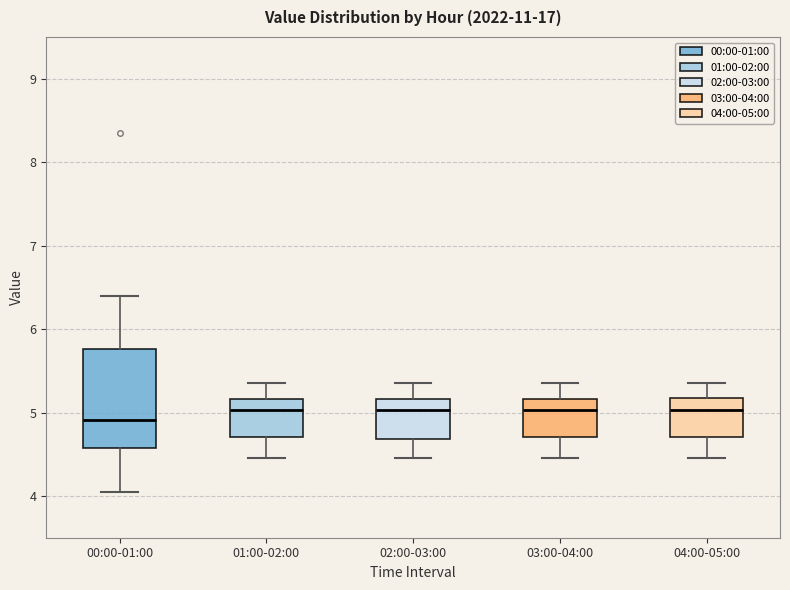

Reading left to right, transcribe this box plot: for each box, give where its median line is, the range the box spans, and where its two whiskers end, as read against the y-axis. The values are not printed on the chart, so give them approximately, as read against the axis.

00:00-01:00: median 4.9, box 4.6 to 5.8, whiskers 4.1 to 6.4
01:00-02:00: median 5.0, box 4.7 to 5.2, whiskers 4.5 to 5.4
02:00-03:00: median 5.0, box 4.7 to 5.2, whiskers 4.5 to 5.4
03:00-04:00: median 5.0, box 4.7 to 5.2, whiskers 4.5 to 5.4
04:00-05:00: median 5.0, box 4.7 to 5.2, whiskers 4.5 to 5.4